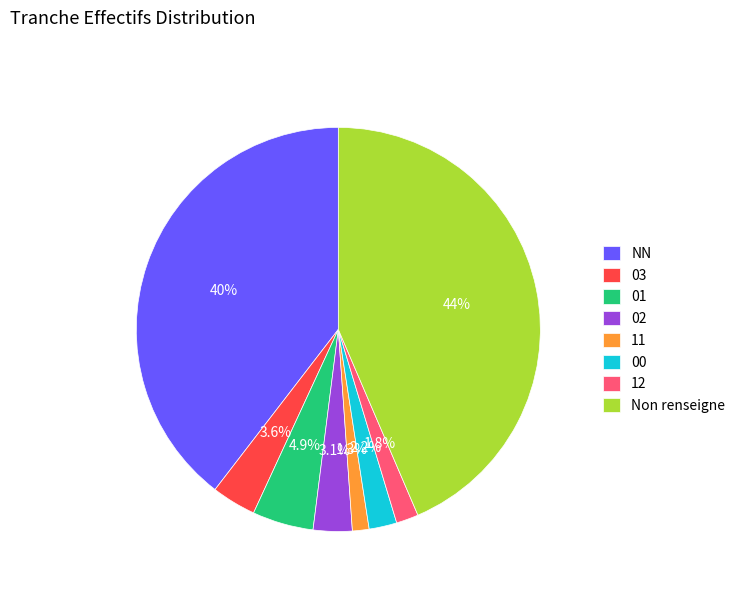

Between NN and 11, which is larger?

NN